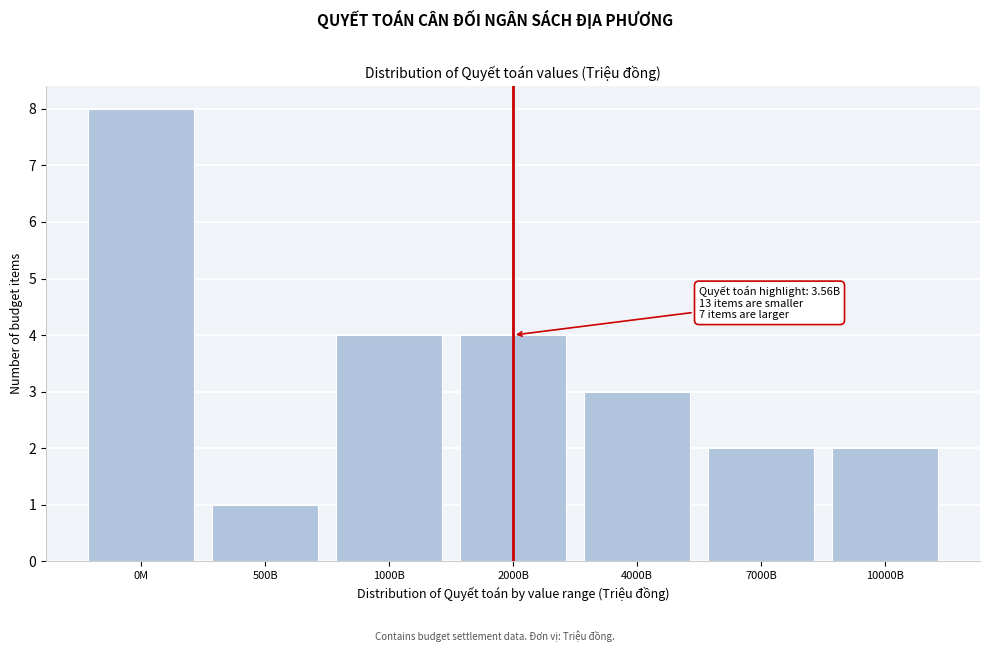

Reading left to right, transcribe all the data shown in this chart.

8	1	4	4	3	2	2